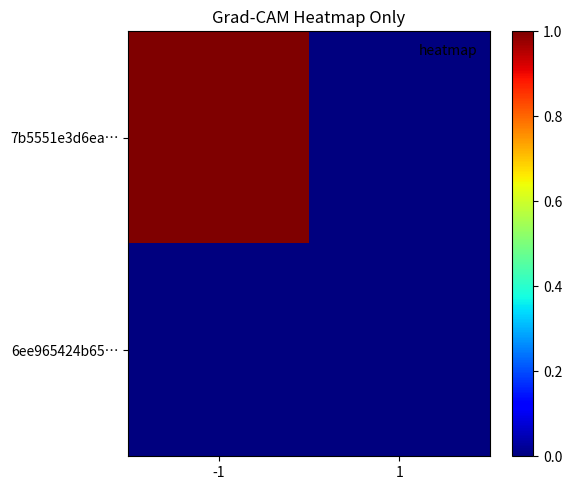

What is the maximum value shown in the chart?

1